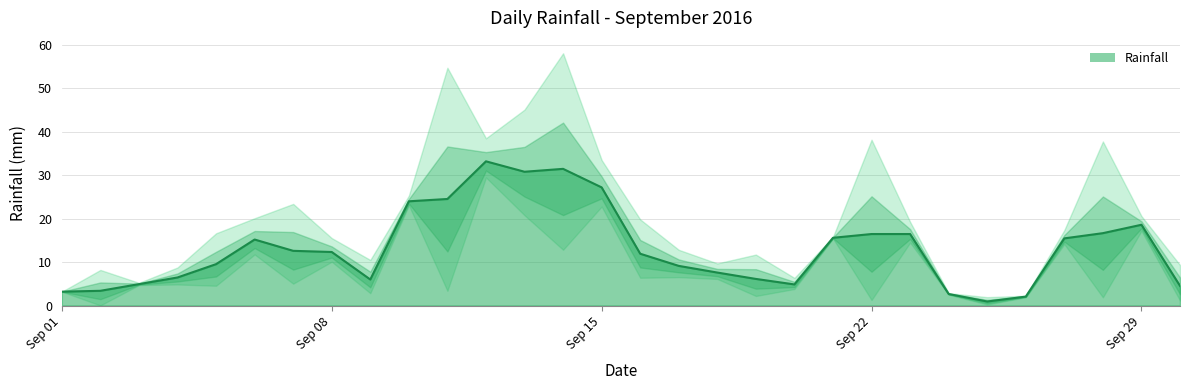

How many lines are shown in the chart?

1